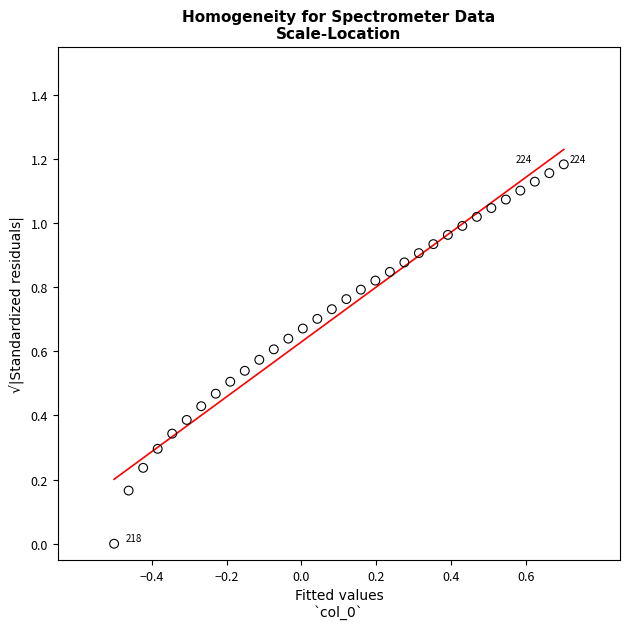

How many points are shown in the scatter plot?

32